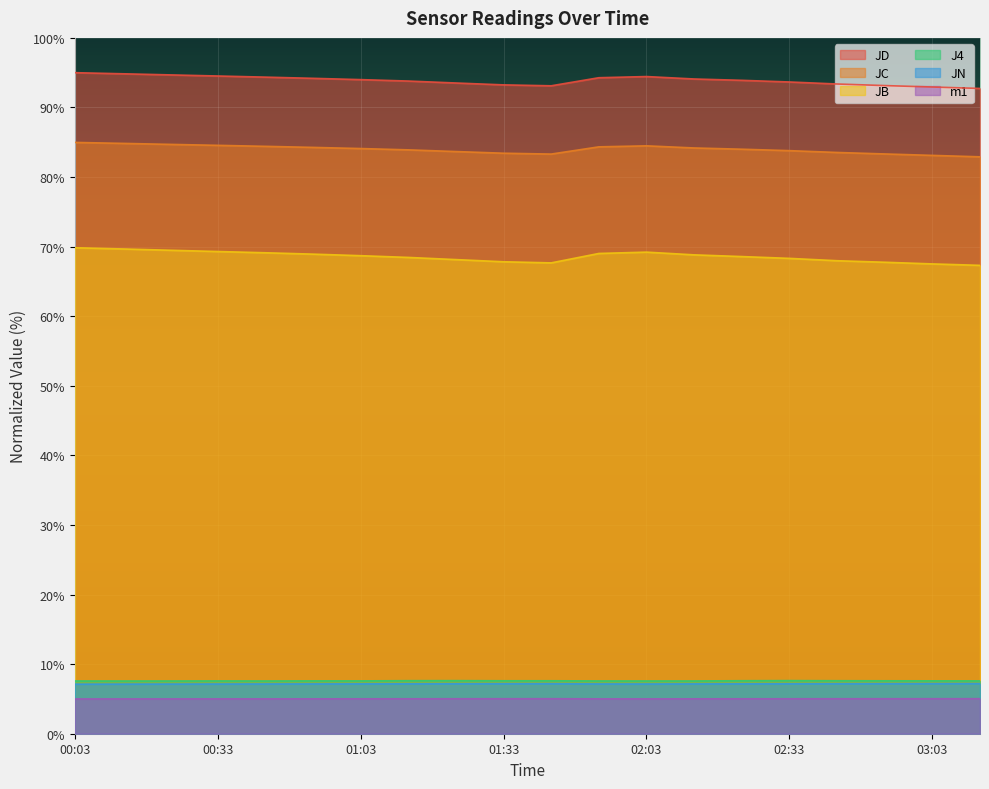

True or false: JN and JB cross at least once.

False